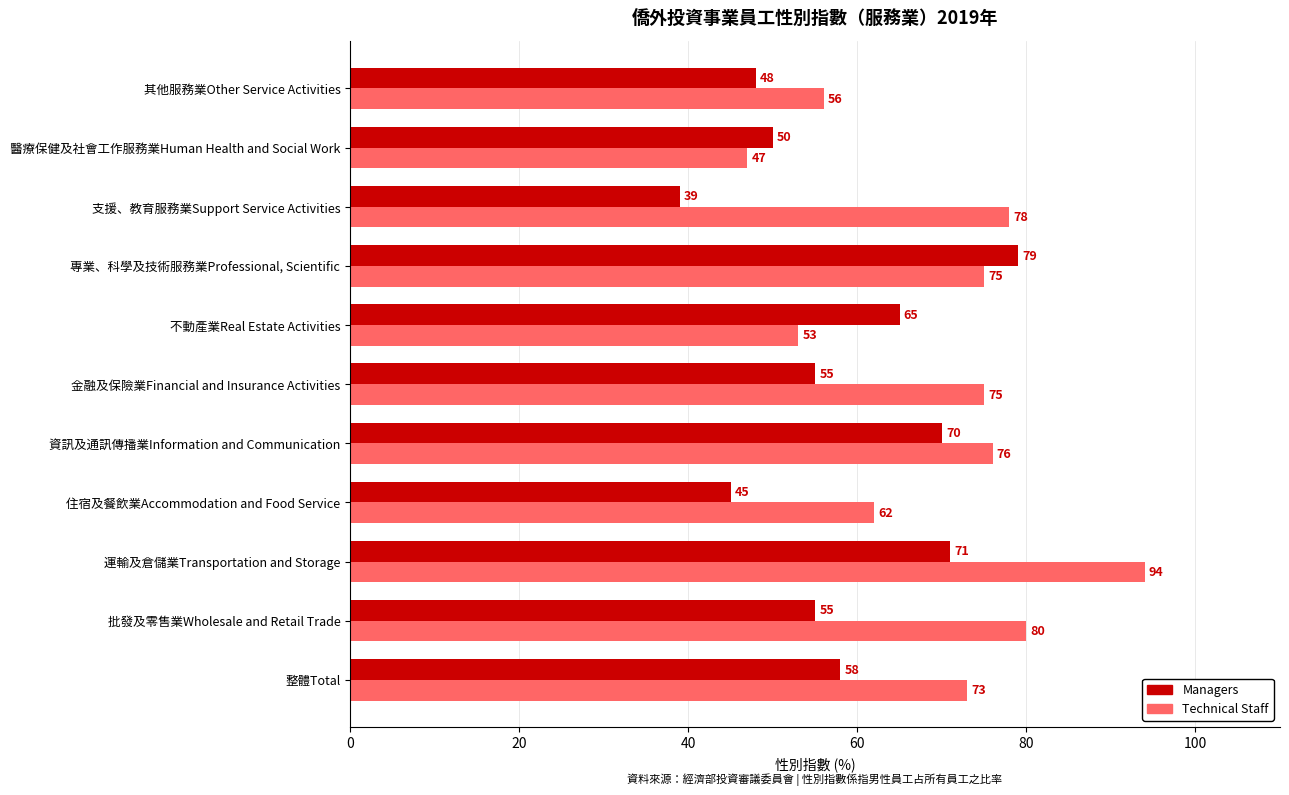

At how many categories does at least one series exceed 87?

1